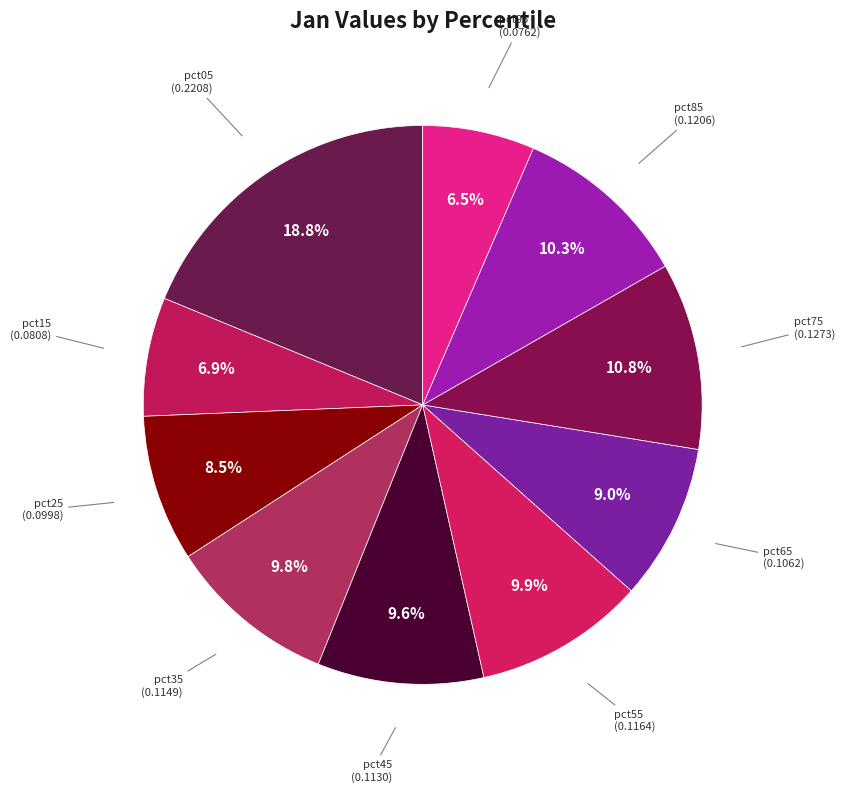

Which has a higher value, pct45 or pct75?

pct75